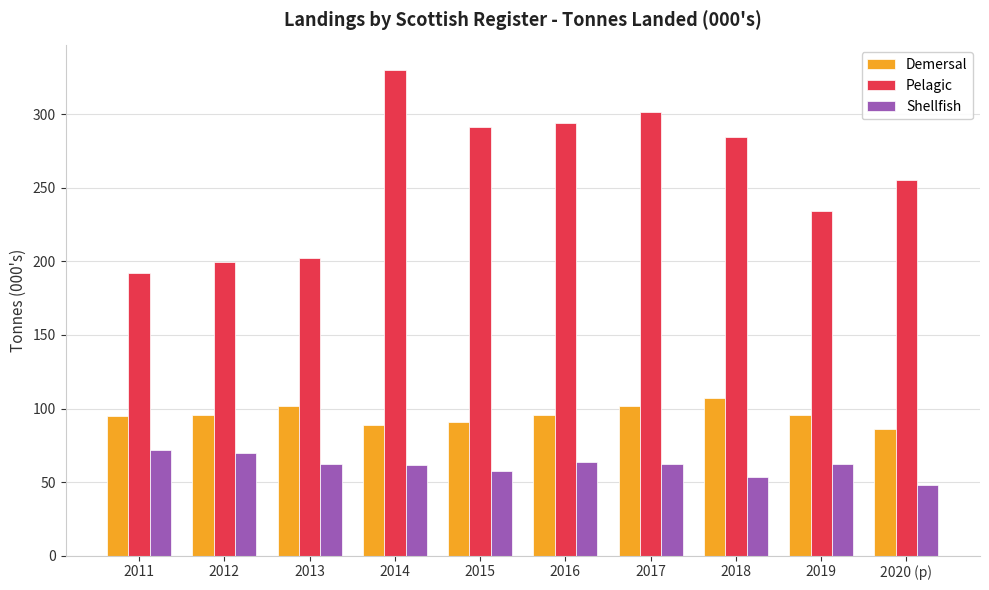

At which category is the sum across all series the highest?

2014